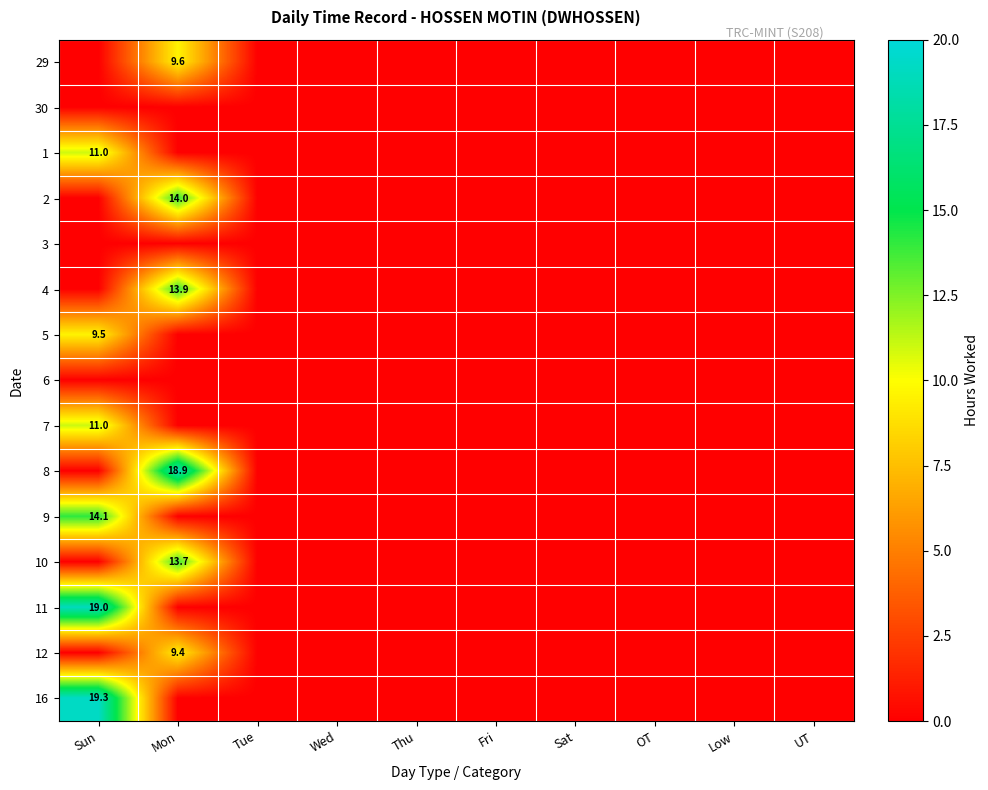

True or false: 10 has a value of 8.1 at Mon.

False